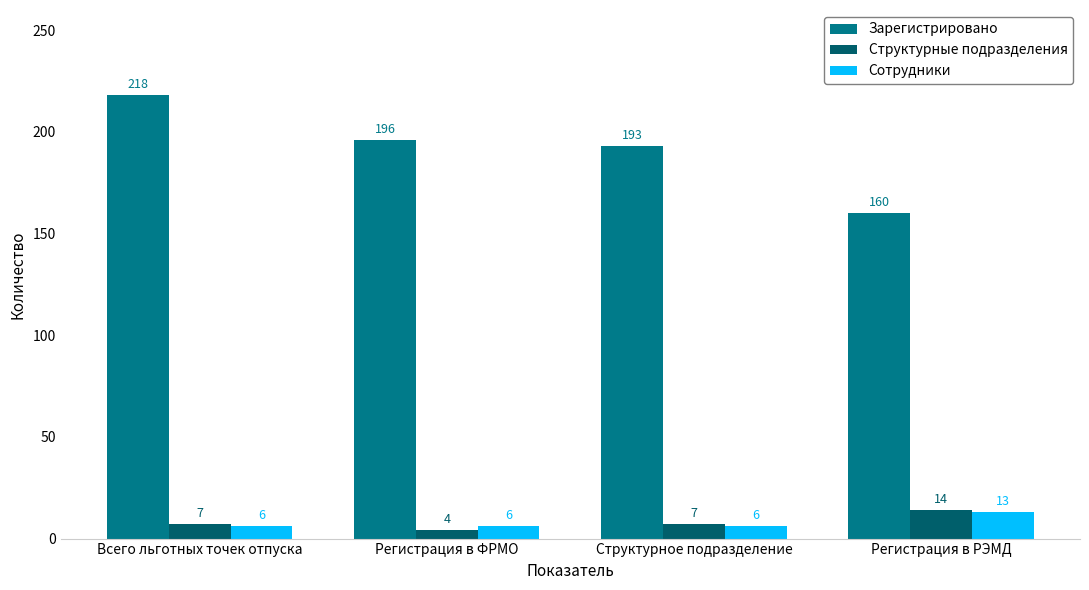

What is the difference between the highest and lowest values at Структурное подразделение?

187